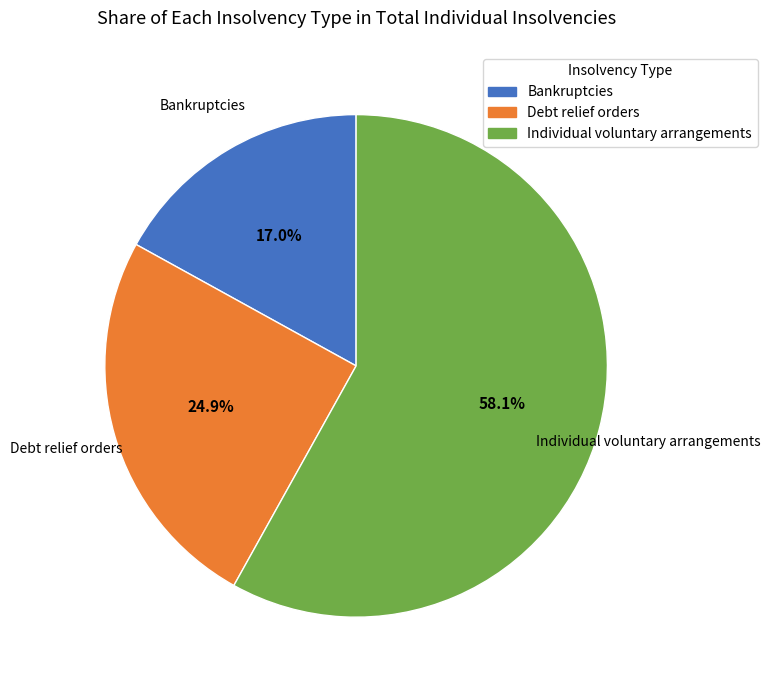

What percentage do Debt relief orders and Individual voluntary arrangements together represent?

83.0%